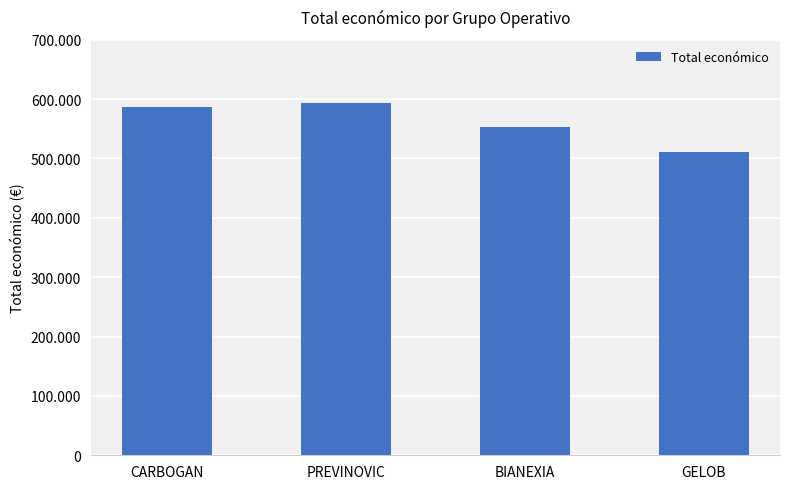

At which category does the chart reach its peak across all series?

PREVINOVIC